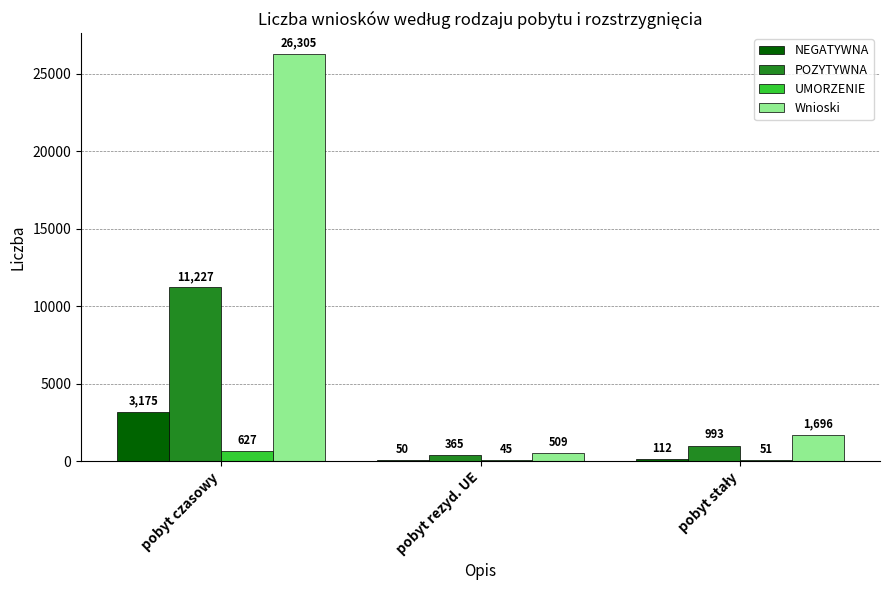

What is the sum of all POZYTYWNA values?

12585